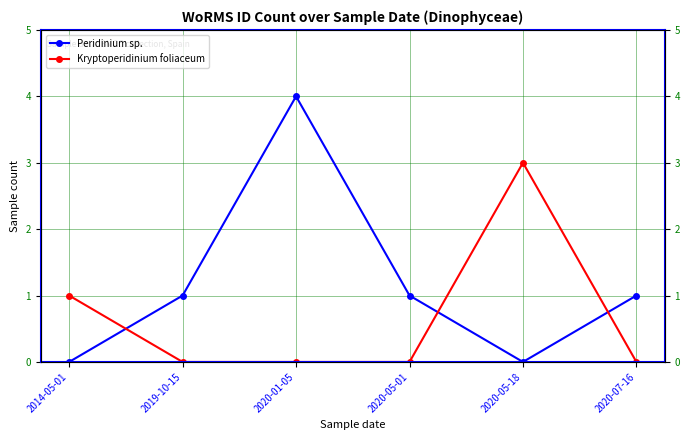

How many categories are shown in the chart?

6